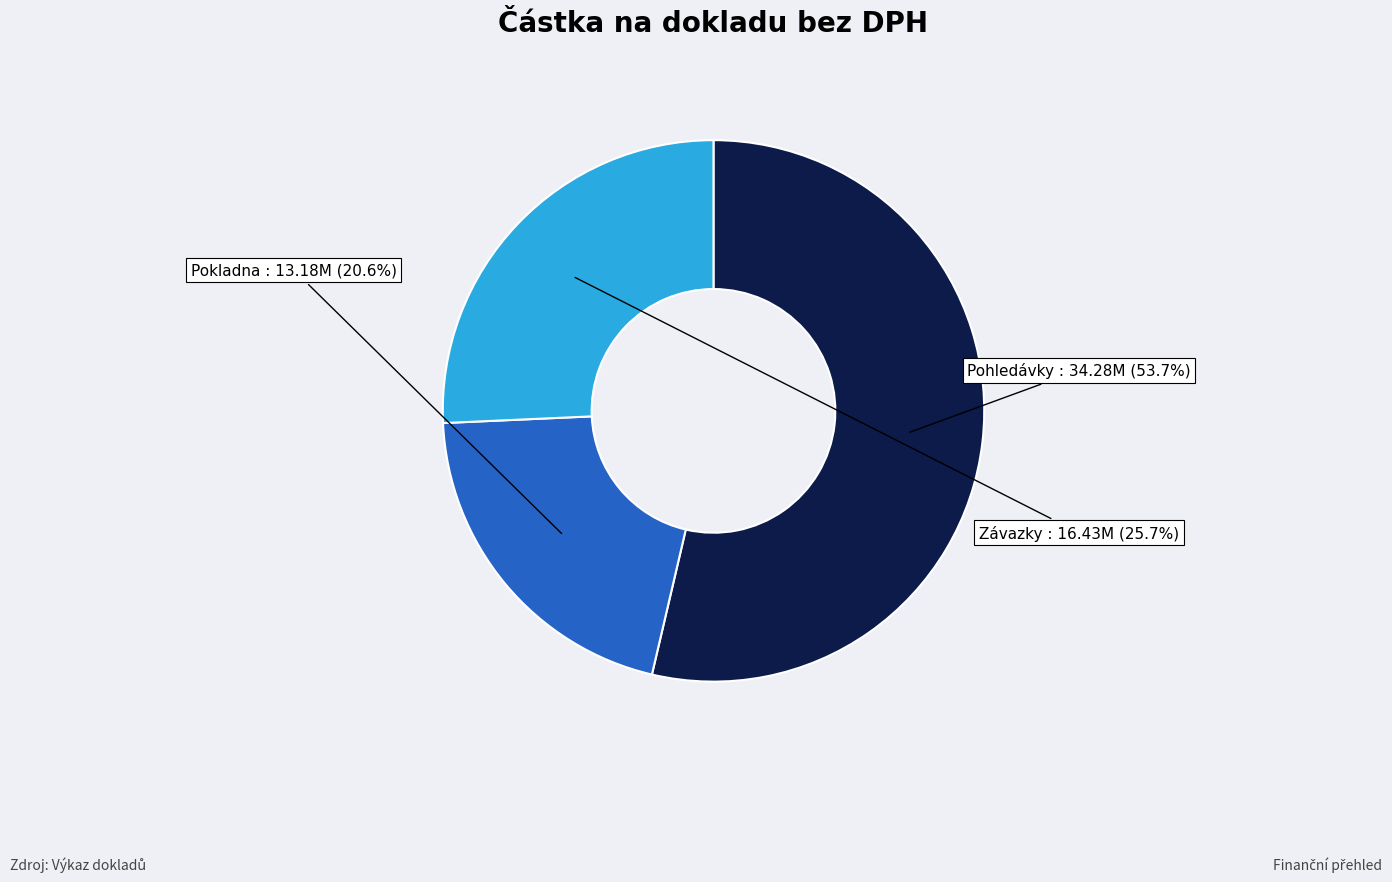

How much of the chart is everything except Pohledávky?

46.3%